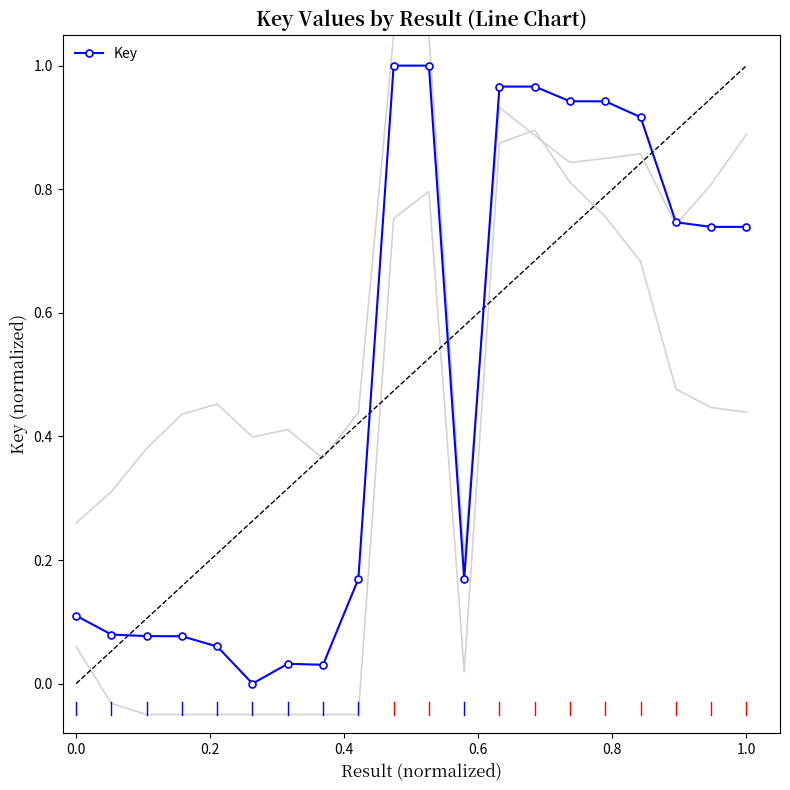

How many positive values are there?

19